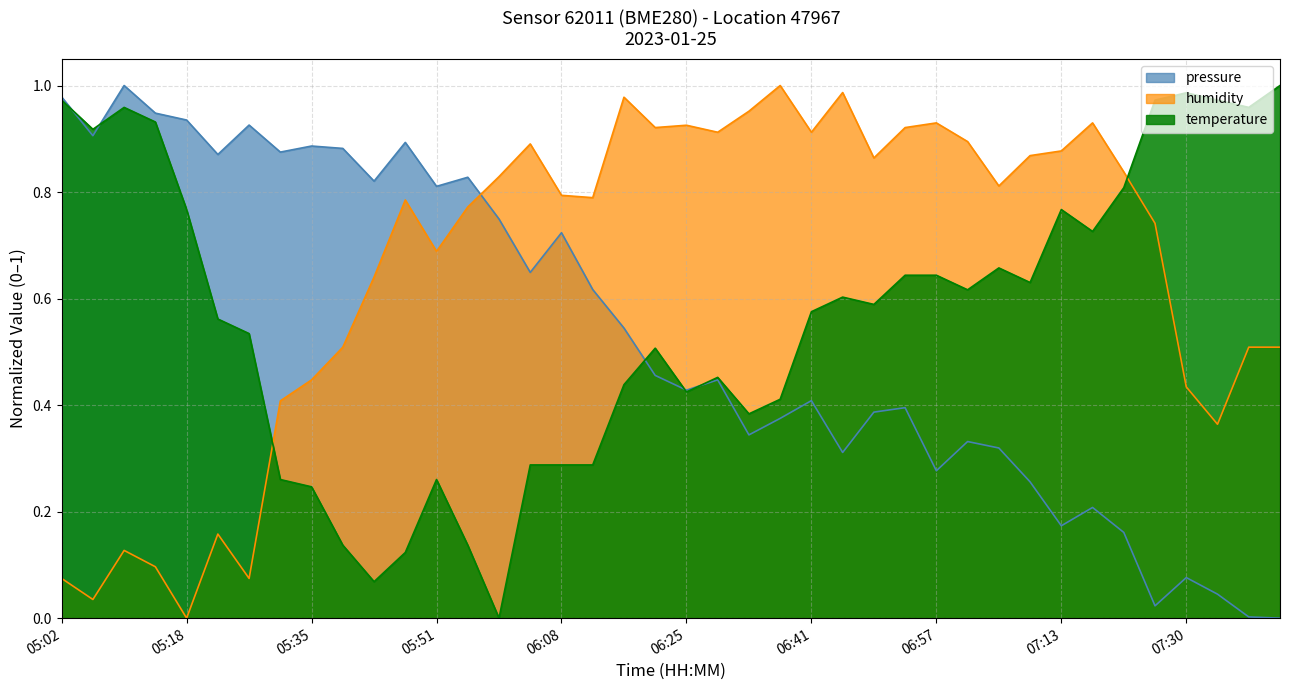

At which label does temperature reach its minimum?

05:59